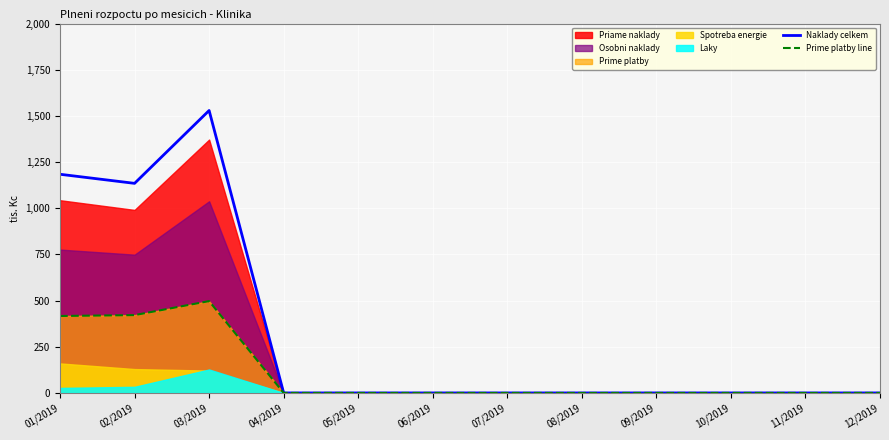

Does the chart display data point markers on the line(s)?

No